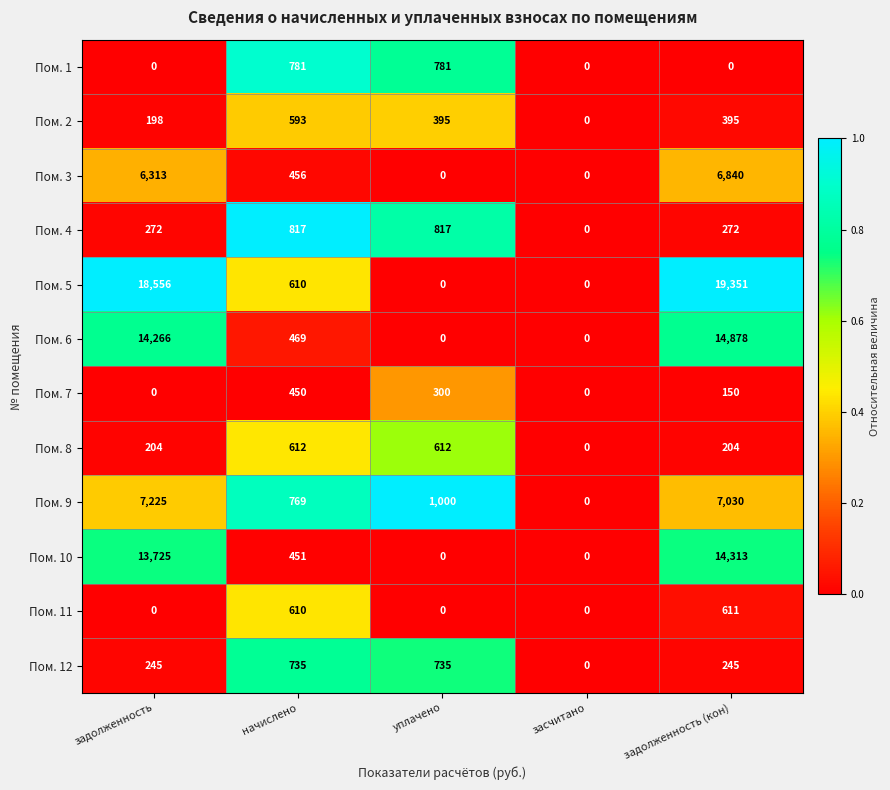

List the series in order of their peak value, lowest first.

Пом. 7, Пом. 2, Пом. 11, Пом. 8, Пом. 12, Пом. 1, Пом. 4, Пом. 3, Пом. 9, Пом. 10, Пом. 6, Пом. 5